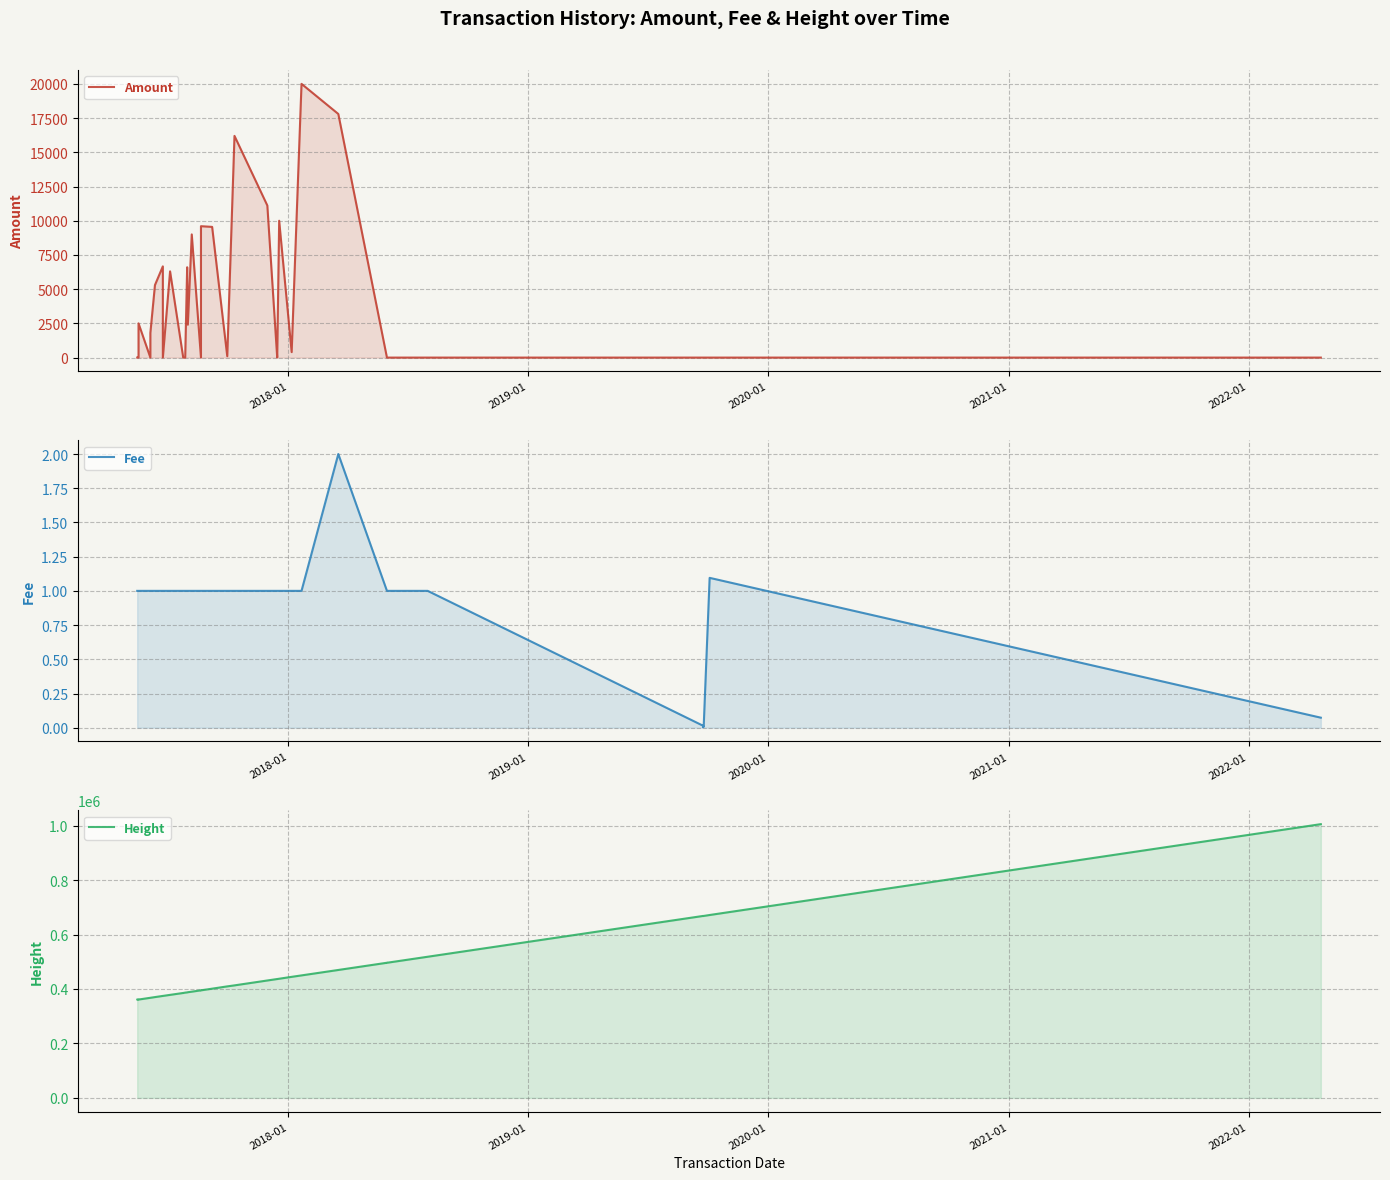

How many lines are shown in the chart?

3